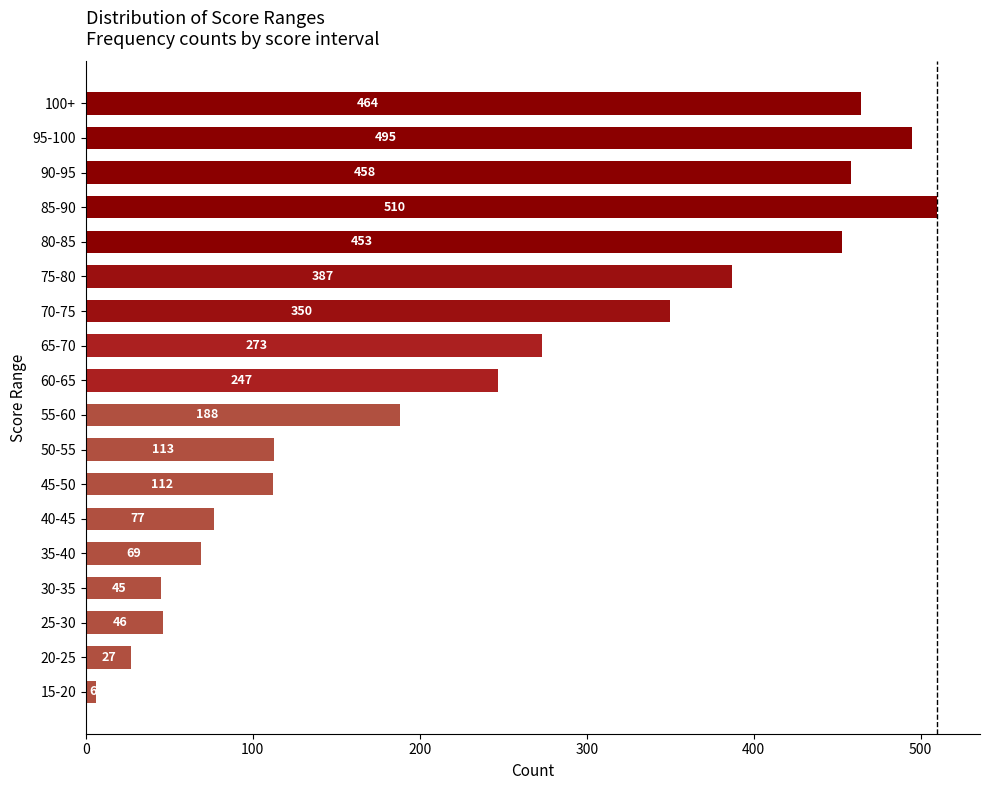

The value at 60-65 is 247. True or false?

True